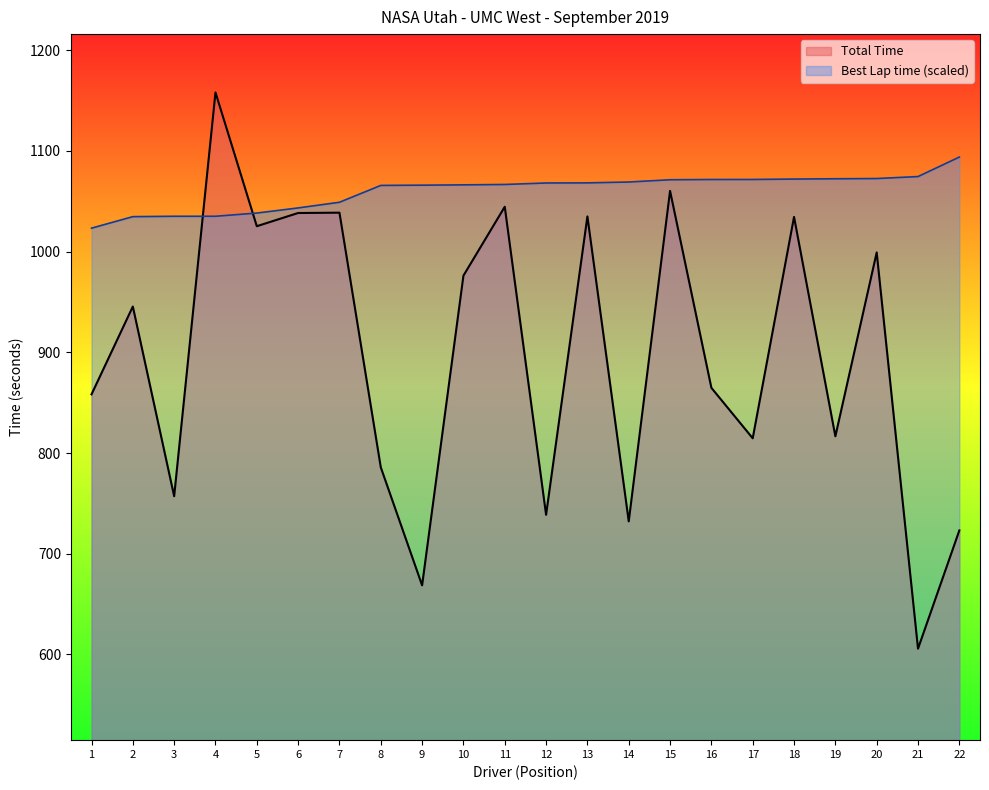

At how many categories does at least one series exceed 621?

22